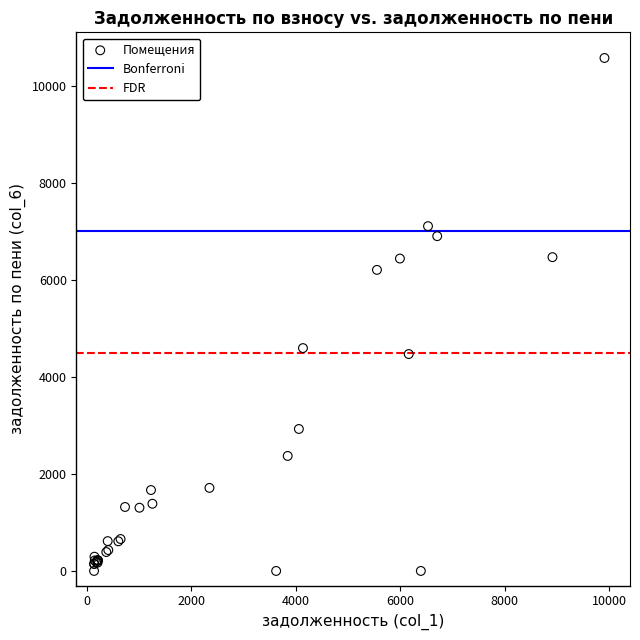

What Y value in the scatter plot is closest to 5284?

4591.8